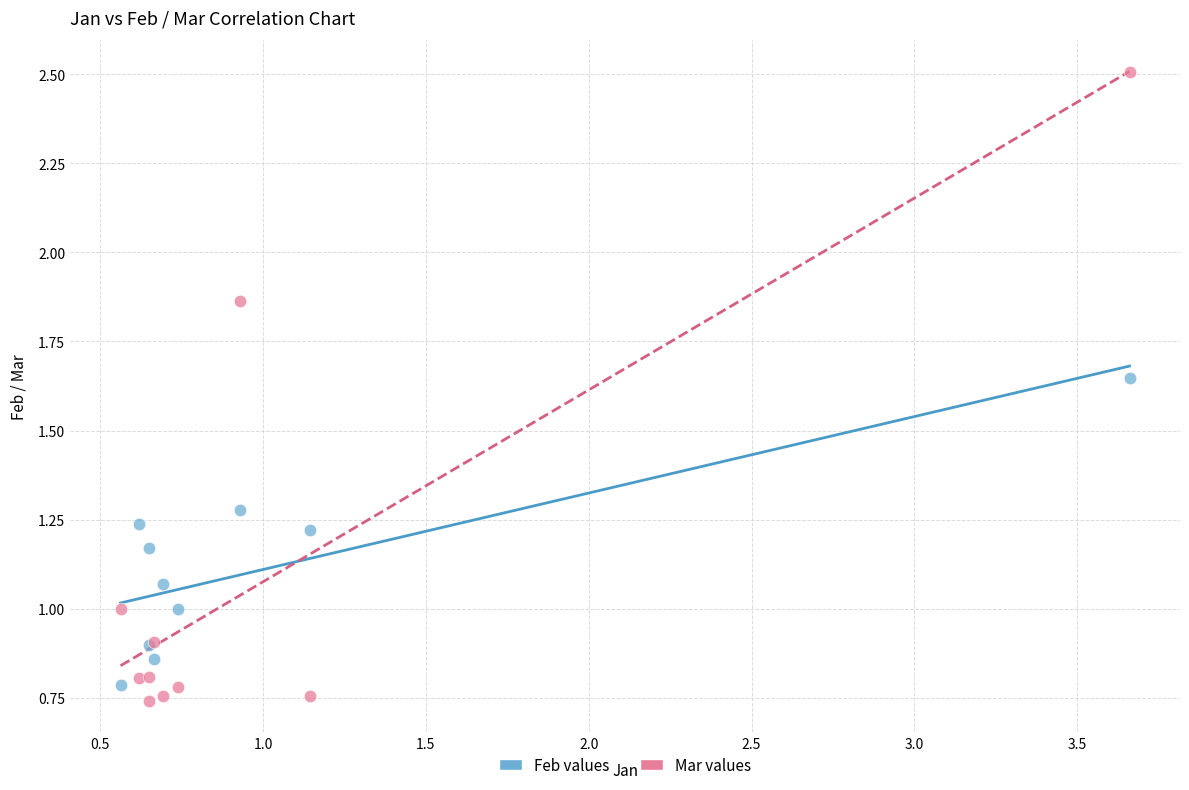

Which series reaches the maximum Y coordinate?

Mar values